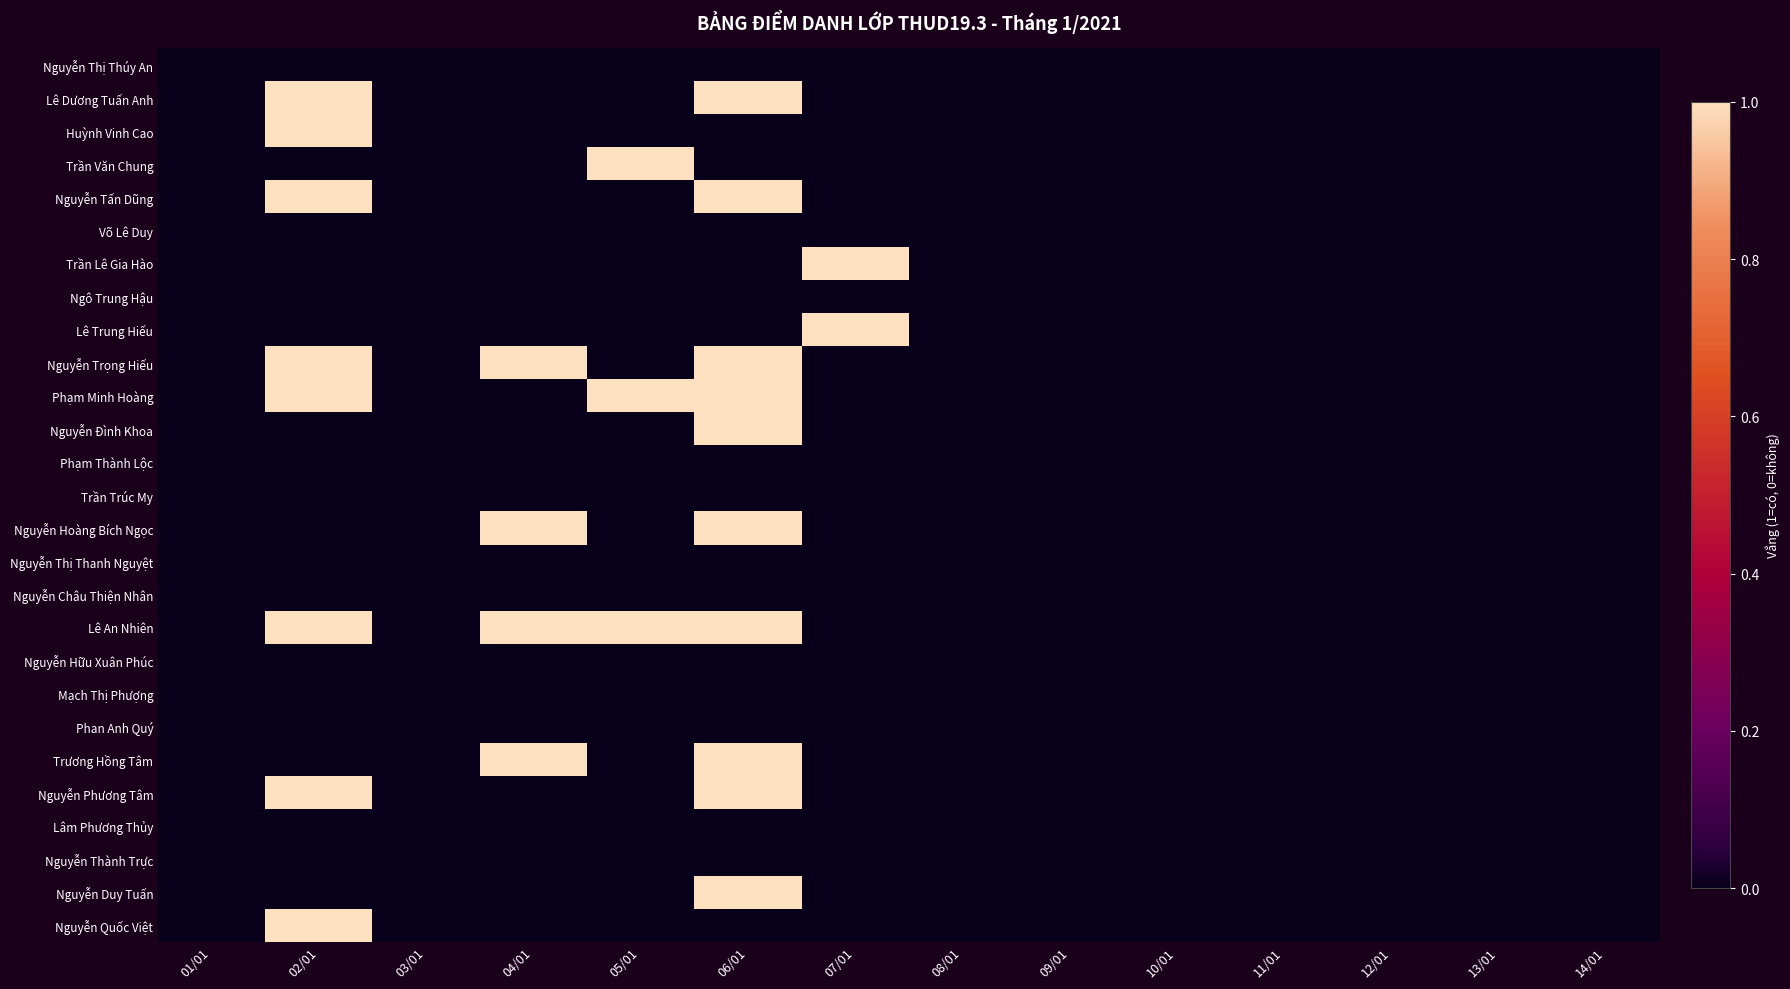

Reading right to left, extract all data points from this chart.

Nguyễn Thị Thúy An: 14/01=0	13/01=0	12/01=0	11/01=0	10/01=0	09/01=0	08/01=0	07/01=0	06/01=0	05/01=0	04/01=0	03/01=0	02/01=0	01/01=0
Lê Dương Tuấn Anh: 14/01=0	13/01=0	12/01=0	11/01=0	10/01=0	09/01=0	08/01=0	07/01=0	06/01=1	05/01=0	04/01=0	03/01=0	02/01=1	01/01=0
Huỳnh Vinh Cao: 14/01=0	13/01=0	12/01=0	11/01=0	10/01=0	09/01=0	08/01=0	07/01=0	06/01=0	05/01=0	04/01=0	03/01=0	02/01=1	01/01=0
Trần Văn Chung: 14/01=0	13/01=0	12/01=0	11/01=0	10/01=0	09/01=0	08/01=0	07/01=0	06/01=0	05/01=1	04/01=0	03/01=0	02/01=0	01/01=0
Nguyễn Tấn Dũng: 14/01=0	13/01=0	12/01=0	11/01=0	10/01=0	09/01=0	08/01=0	07/01=0	06/01=1	05/01=0	04/01=0	03/01=0	02/01=1	01/01=0
Võ Lê Duy: 14/01=0	13/01=0	12/01=0	11/01=0	10/01=0	09/01=0	08/01=0	07/01=0	06/01=0	05/01=0	04/01=0	03/01=0	02/01=0	01/01=0
Trần Lê Gia Hào: 14/01=0	13/01=0	12/01=0	11/01=0	10/01=0	09/01=0	08/01=0	07/01=1	06/01=0	05/01=0	04/01=0	03/01=0	02/01=0	01/01=0
Ngô Trung Hậu: 14/01=0	13/01=0	12/01=0	11/01=0	10/01=0	09/01=0	08/01=0	07/01=0	06/01=0	05/01=0	04/01=0	03/01=0	02/01=0	01/01=0
Lê Trung Hiếu: 14/01=0	13/01=0	12/01=0	11/01=0	10/01=0	09/01=0	08/01=0	07/01=1	06/01=0	05/01=0	04/01=0	03/01=0	02/01=0	01/01=0
Nguyễn Trọng Hiếu: 14/01=0	13/01=0	12/01=0	11/01=0	10/01=0	09/01=0	08/01=0	07/01=0	06/01=1	05/01=0	04/01=1	03/01=0	02/01=1	01/01=0
Phạm Minh Hoàng: 14/01=0	13/01=0	12/01=0	11/01=0	10/01=0	09/01=0	08/01=0	07/01=0	06/01=1	05/01=1	04/01=0	03/01=0	02/01=1	01/01=0
Nguyễn Đình Khoa: 14/01=0	13/01=0	12/01=0	11/01=0	10/01=0	09/01=0	08/01=0	07/01=0	06/01=1	05/01=0	04/01=0	03/01=0	02/01=0	01/01=0
Phạm Thành Lộc: 14/01=0	13/01=0	12/01=0	11/01=0	10/01=0	09/01=0	08/01=0	07/01=0	06/01=0	05/01=0	04/01=0	03/01=0	02/01=0	01/01=0
Trần Trúc My: 14/01=0	13/01=0	12/01=0	11/01=0	10/01=0	09/01=0	08/01=0	07/01=0	06/01=0	05/01=0	04/01=0	03/01=0	02/01=0	01/01=0
Nguyễn Hoàng Bích Ngọc: 14/01=0	13/01=0	12/01=0	11/01=0	10/01=0	09/01=0	08/01=0	07/01=0	06/01=1	05/01=0	04/01=1	03/01=0	02/01=0	01/01=0
Nguyễn Thị Thanh Nguyệt: 14/01=0	13/01=0	12/01=0	11/01=0	10/01=0	09/01=0	08/01=0	07/01=0	06/01=0	05/01=0	04/01=0	03/01=0	02/01=0	01/01=0
Nguyễn Châu Thiện Nhân: 14/01=0	13/01=0	12/01=0	11/01=0	10/01=0	09/01=0	08/01=0	07/01=0	06/01=0	05/01=0	04/01=0	03/01=0	02/01=0	01/01=0
Lê An Nhiên: 14/01=0	13/01=0	12/01=0	11/01=0	10/01=0	09/01=0	08/01=0	07/01=0	06/01=1	05/01=1	04/01=1	03/01=0	02/01=1	01/01=0
Nguyễn Hữu Xuân Phúc: 14/01=0	13/01=0	12/01=0	11/01=0	10/01=0	09/01=0	08/01=0	07/01=0	06/01=0	05/01=0	04/01=0	03/01=0	02/01=0	01/01=0
Mạch Thị Phượng: 14/01=0	13/01=0	12/01=0	11/01=0	10/01=0	09/01=0	08/01=0	07/01=0	06/01=0	05/01=0	04/01=0	03/01=0	02/01=0	01/01=0
Phan Anh Quý: 14/01=0	13/01=0	12/01=0	11/01=0	10/01=0	09/01=0	08/01=0	07/01=0	06/01=0	05/01=0	04/01=0	03/01=0	02/01=0	01/01=0
Trương Hồng Tâm: 14/01=0	13/01=0	12/01=0	11/01=0	10/01=0	09/01=0	08/01=0	07/01=0	06/01=1	05/01=0	04/01=1	03/01=0	02/01=0	01/01=0
Nguyễn Phương Tâm: 14/01=0	13/01=0	12/01=0	11/01=0	10/01=0	09/01=0	08/01=0	07/01=0	06/01=1	05/01=0	04/01=0	03/01=0	02/01=1	01/01=0
Lâm Phương Thủy: 14/01=0	13/01=0	12/01=0	11/01=0	10/01=0	09/01=0	08/01=0	07/01=0	06/01=0	05/01=0	04/01=0	03/01=0	02/01=0	01/01=0
Nguyễn Thành Trực: 14/01=0	13/01=0	12/01=0	11/01=0	10/01=0	09/01=0	08/01=0	07/01=0	06/01=0	05/01=0	04/01=0	03/01=0	02/01=0	01/01=0
Nguyễn Duy Tuấn: 14/01=0	13/01=0	12/01=0	11/01=0	10/01=0	09/01=0	08/01=0	07/01=0	06/01=1	05/01=0	04/01=0	03/01=0	02/01=0	01/01=0
Nguyễn Quốc Việt: 14/01=0	13/01=0	12/01=0	11/01=0	10/01=0	09/01=0	08/01=0	07/01=0	06/01=0	05/01=0	04/01=0	03/01=0	02/01=1	01/01=0